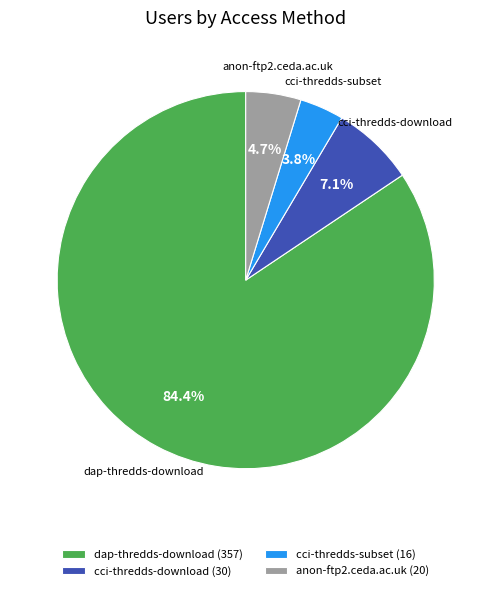

To the nearest percent, what is the combined percentage of dap-thredds-download and anon-ftp2.ceda.ac.uk?

89%